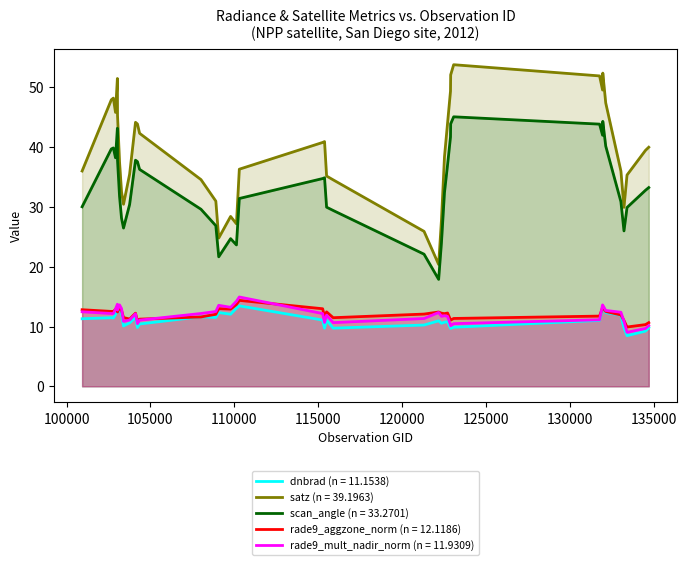

True or false: rade9_mult_nadir_norm and dnbrad cross at least once.

True